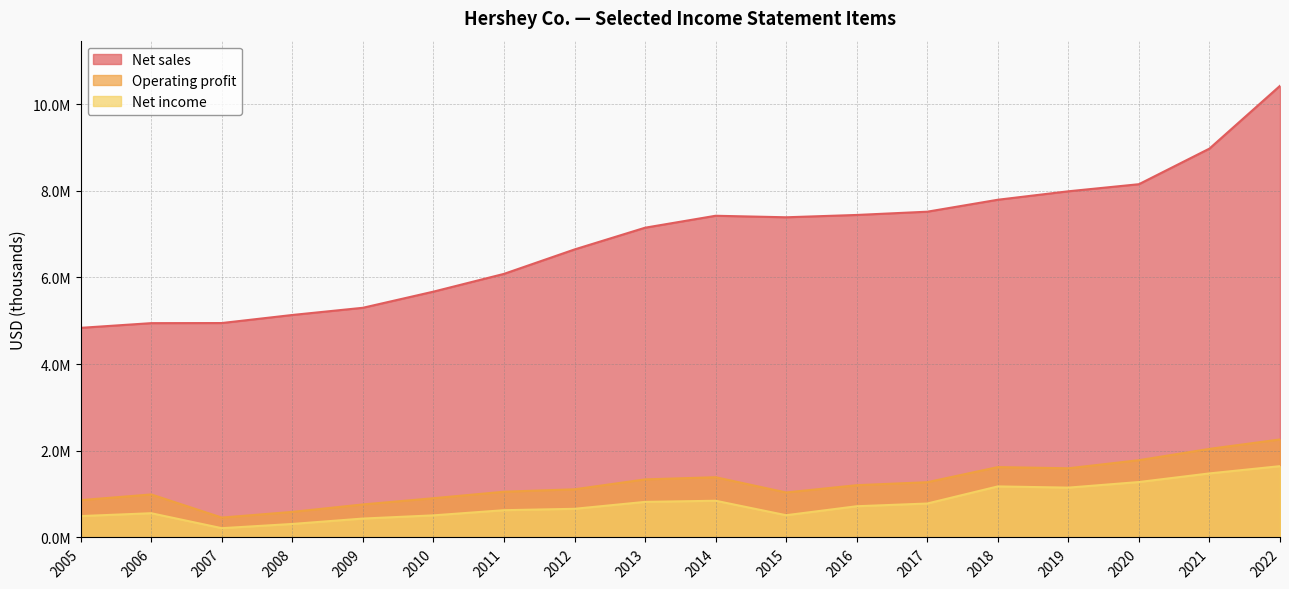

Which series has the largest range (max minus min)?

Net sales